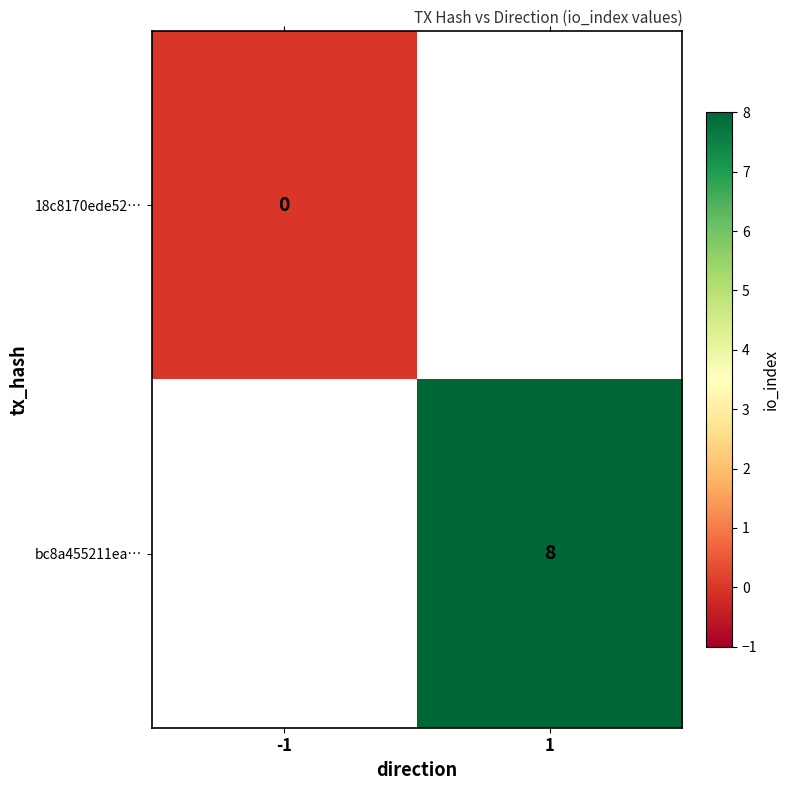

How many categories are shown in the chart?

2